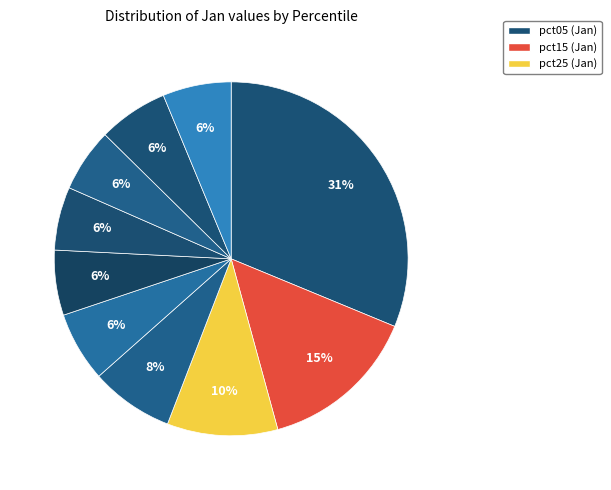

How many slices are in this pie chart?

10